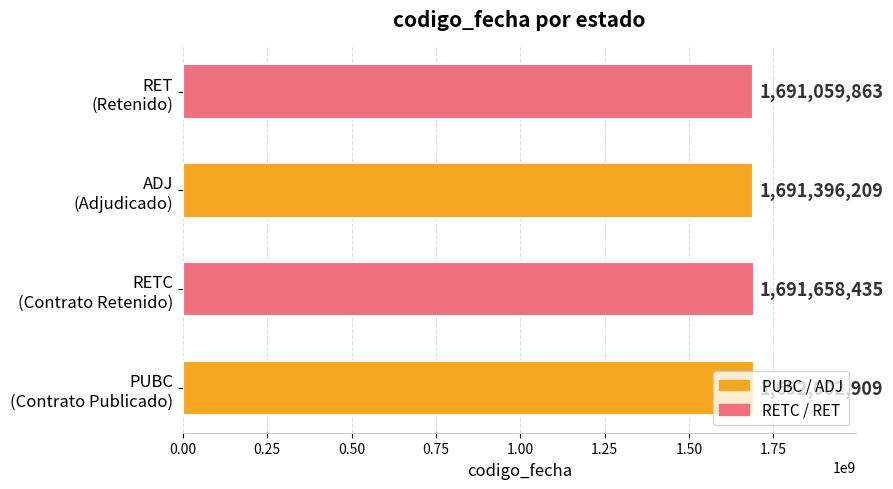

What is the difference between the maximum and minimum values?

943046